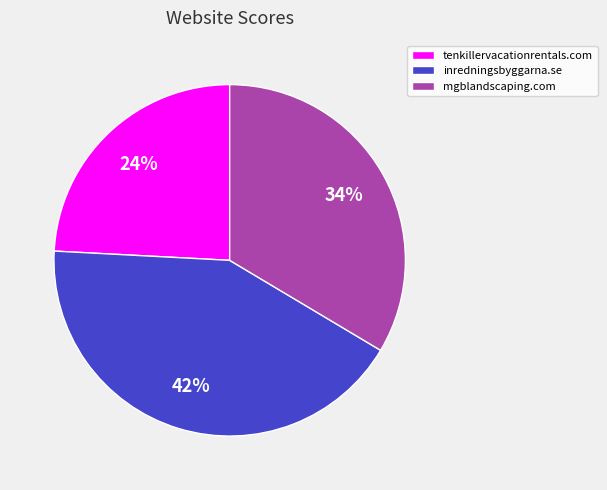

To the nearest percent, what is the difference between the largest and smallest slice percentages?

18%